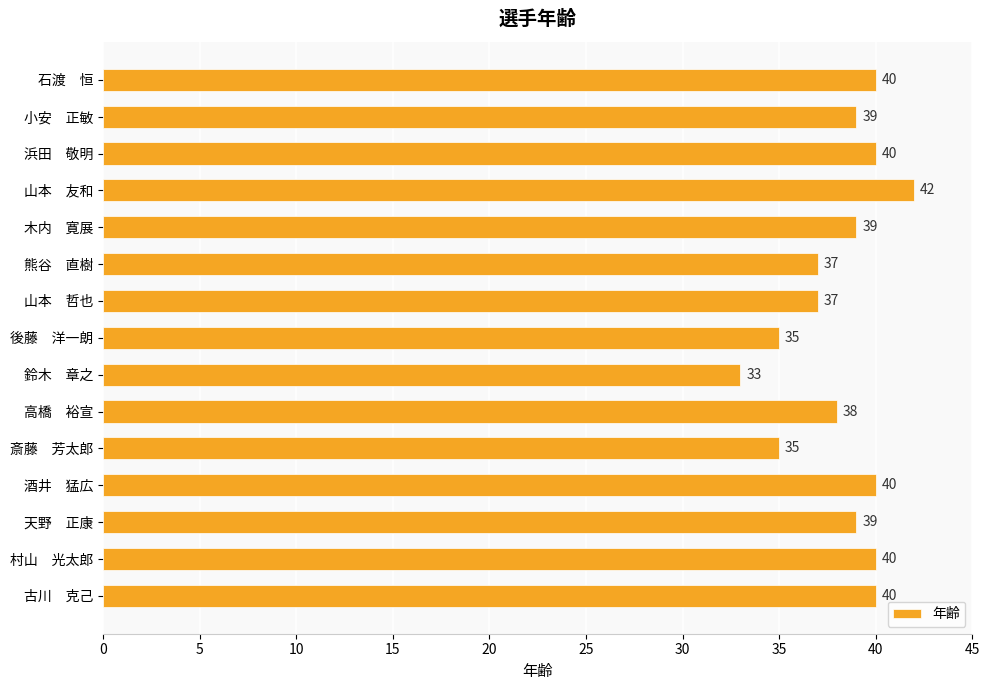

Which label corresponds to the smallest value in the chart?

鈴木　章之